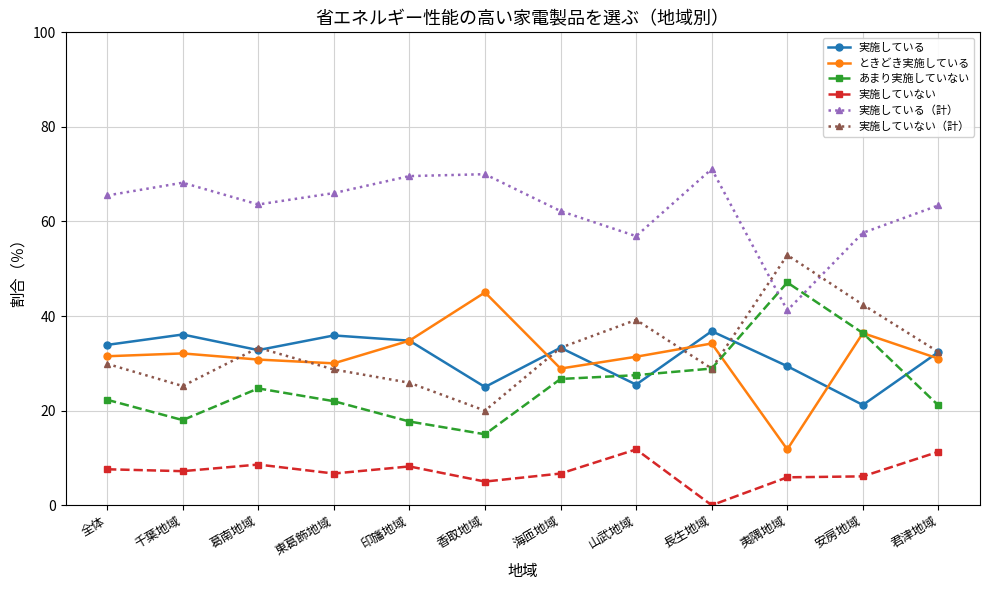

How many categories are shown in the chart?

12